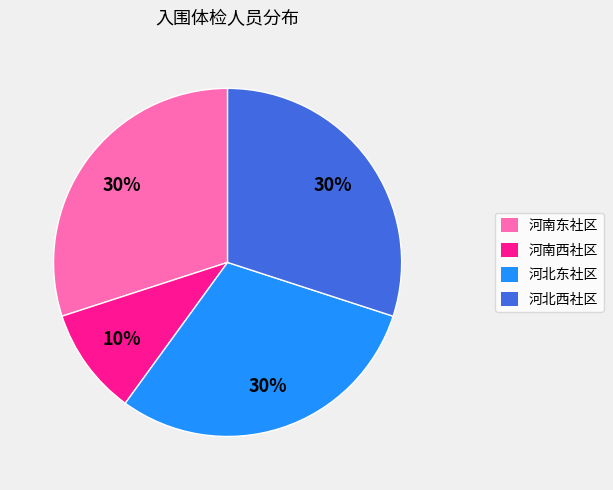

To the nearest percent, what is the average slice percentage?

25%